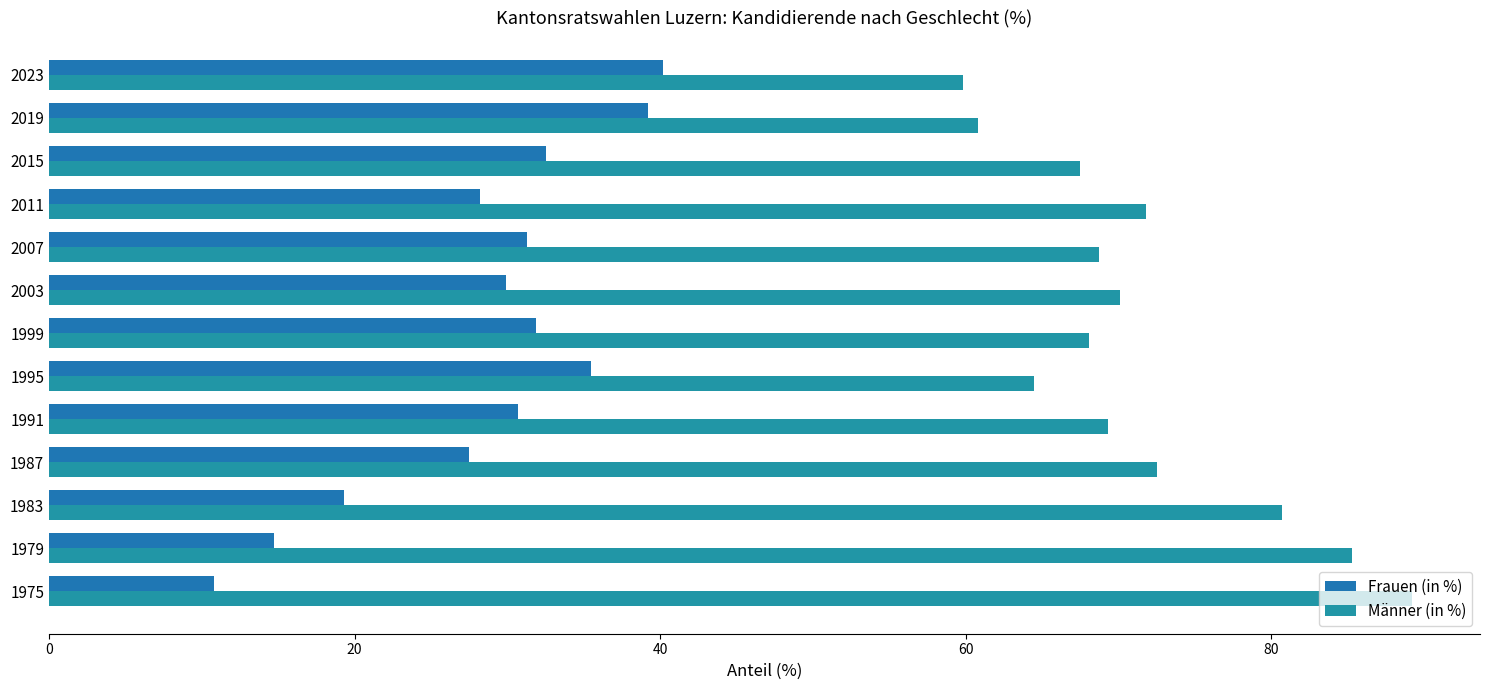

How many series are shown in this chart?

2